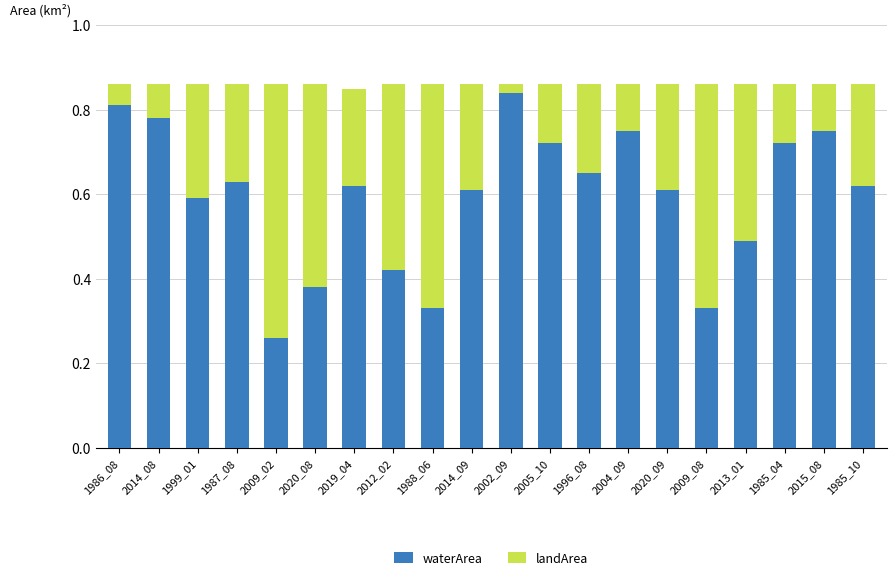

Count the waterArea values in the range 0 to 1.

20